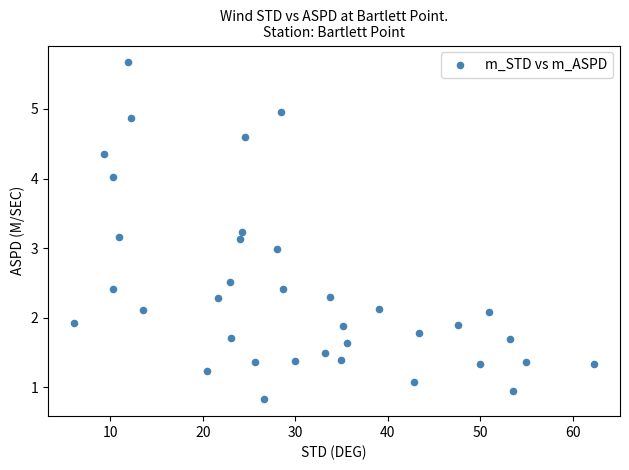

What is the range of Y values (max minus min)?

4.8